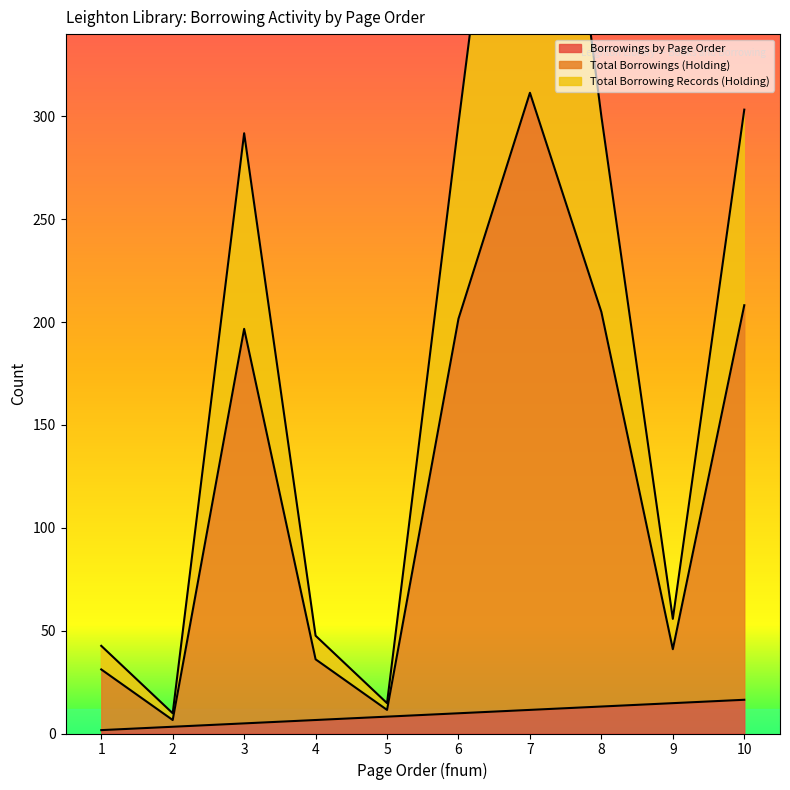

What is the minimum value shown in the chart?

1.6